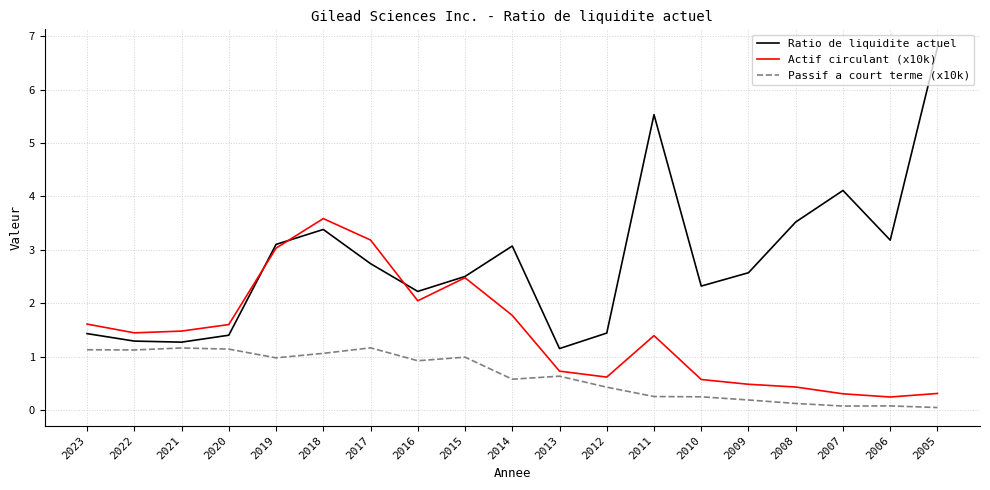

The value of Actif circulant (x10k) at 2023 is 0.9. True or false?

False